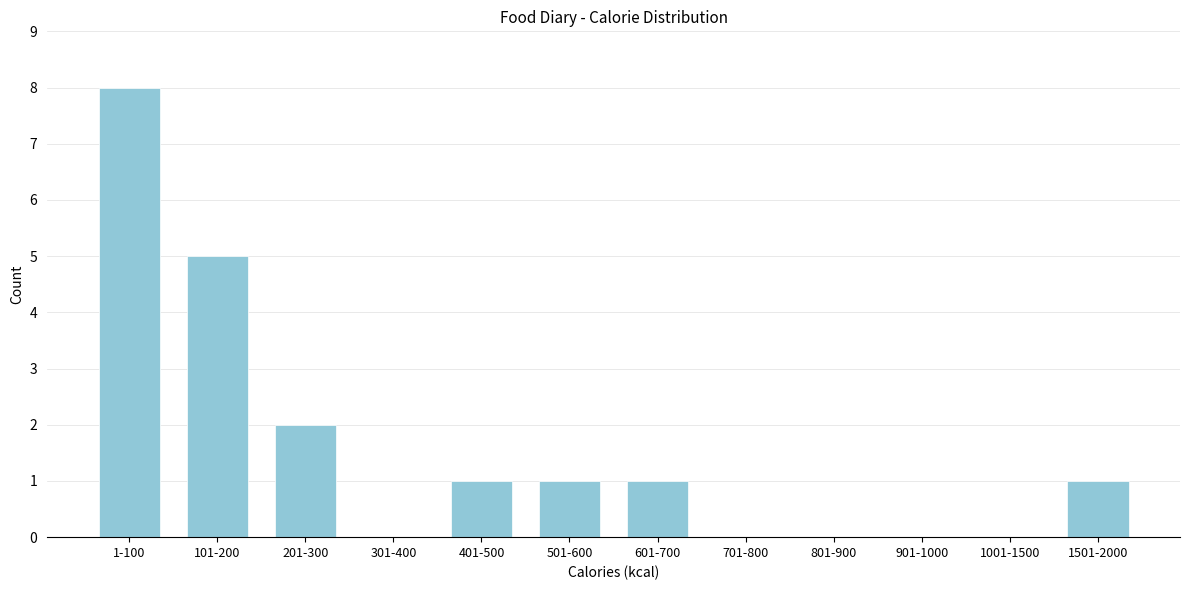

Reading left to right, extract all data points from this chart.

1-100=8	101-200=5	201-300=2	301-400=0	401-500=1	501-600=1	601-700=1	701-800=0	801-900=0	901-1000=0	1001-1500=0	1501-2000=1